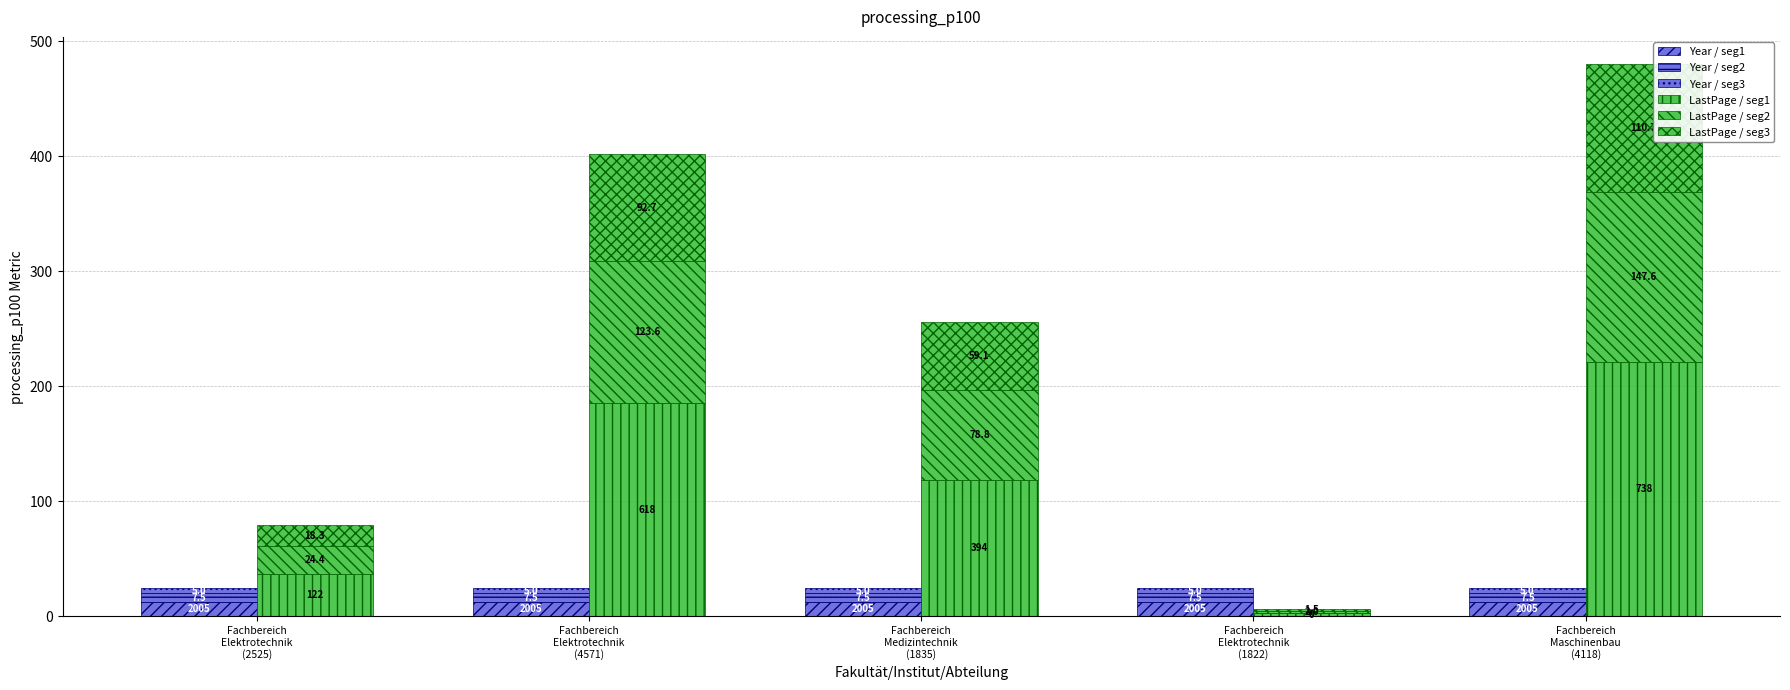

At Fachbereich
Elektrotechnik
(2525), list the series in order from smallest to largest.

Year / seg3, Year / seg2, Year / seg1, LastPage / seg3, LastPage / seg2, LastPage / seg1